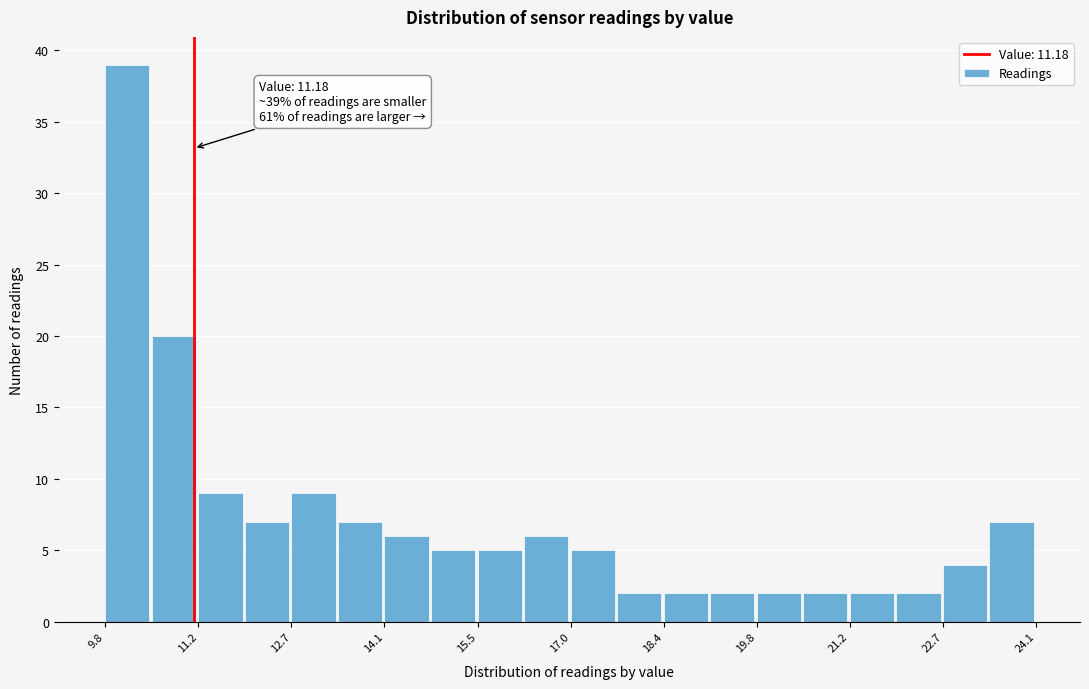

Read against the x-axis, roughly where is the centre of the tallest bar?

10.2